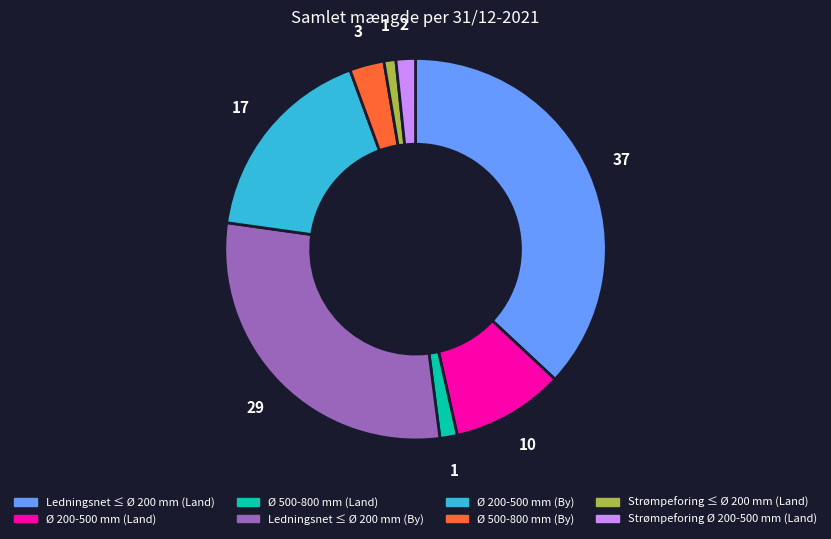

Count the number of slices in the pie.

8